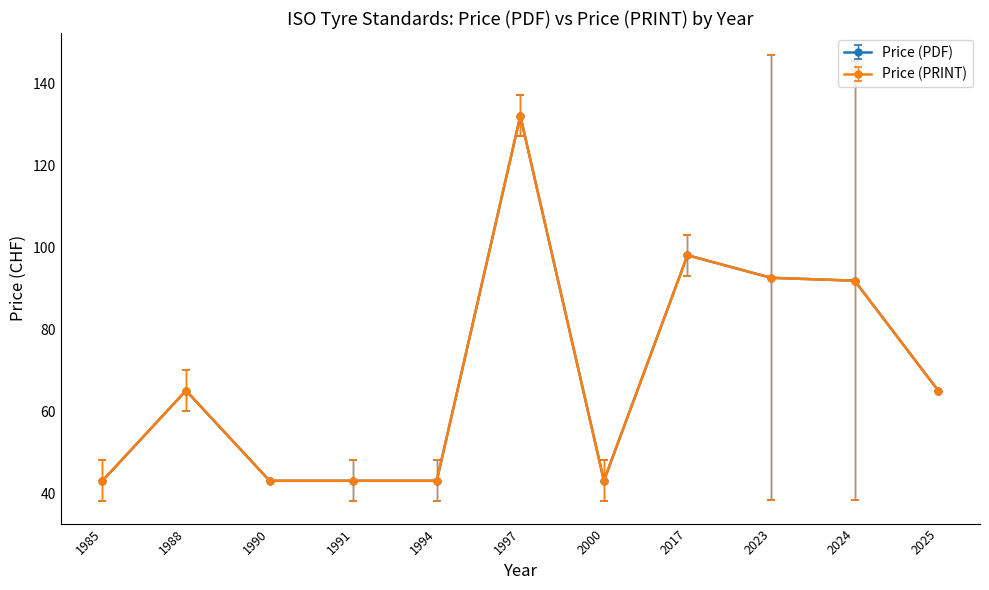

True or false: Price (PRINT) has a value of 28 at 2024.

False